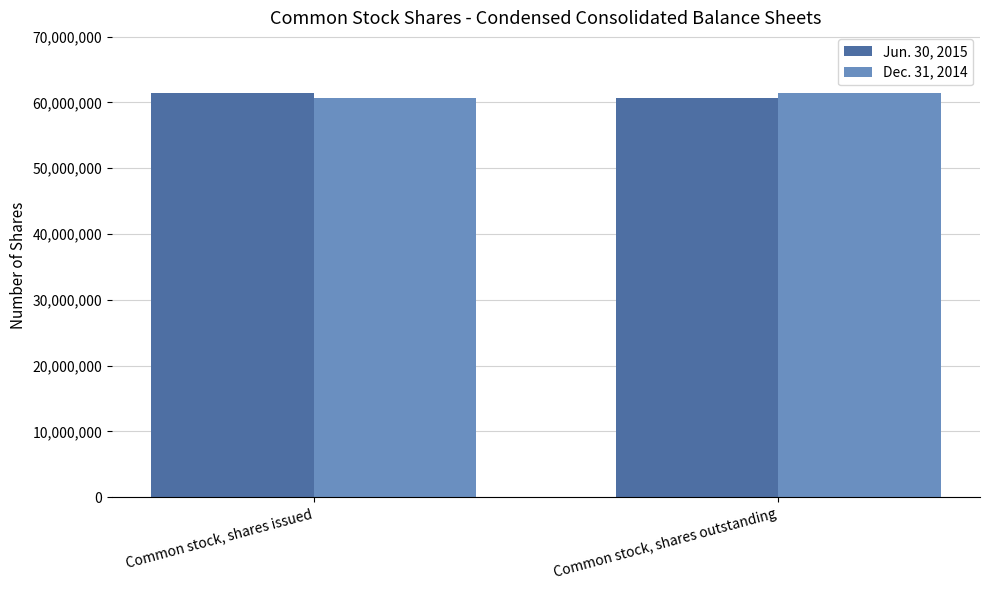

How many bars are there in total?

4